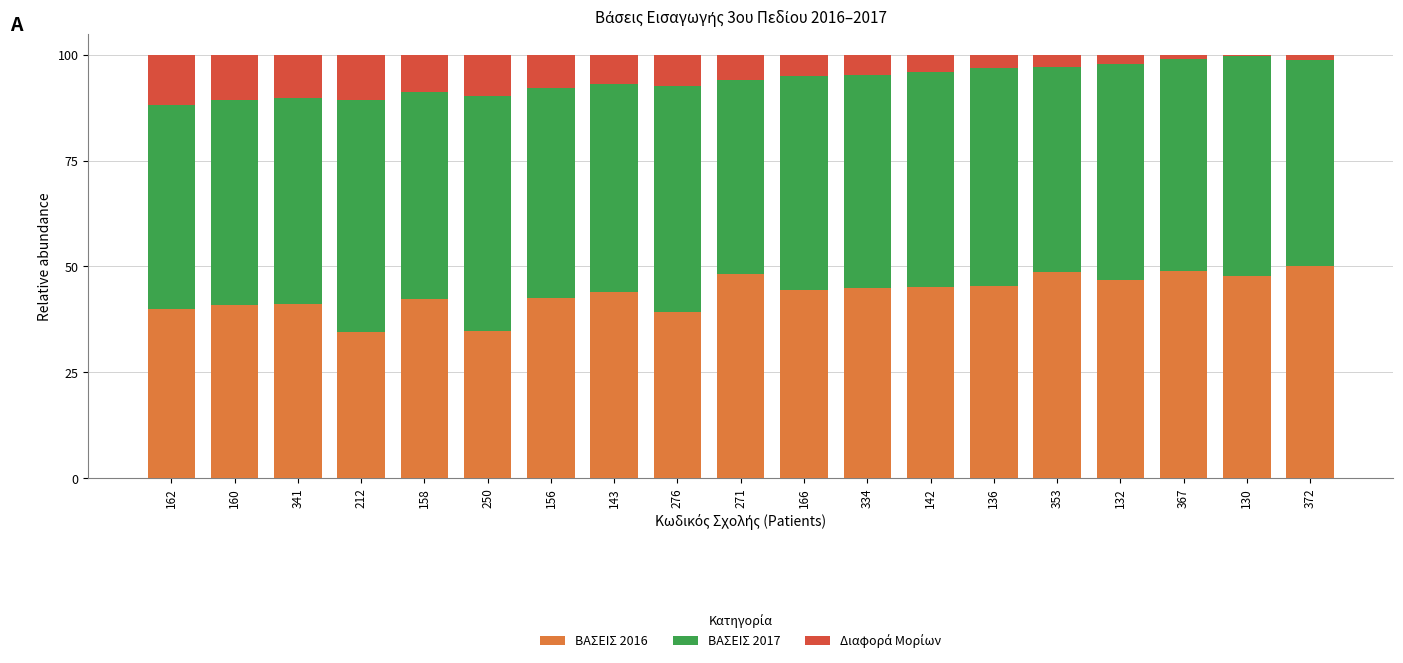

What is the highest value of the ΒΑΣΕΙΣ 2016 series?

50.0